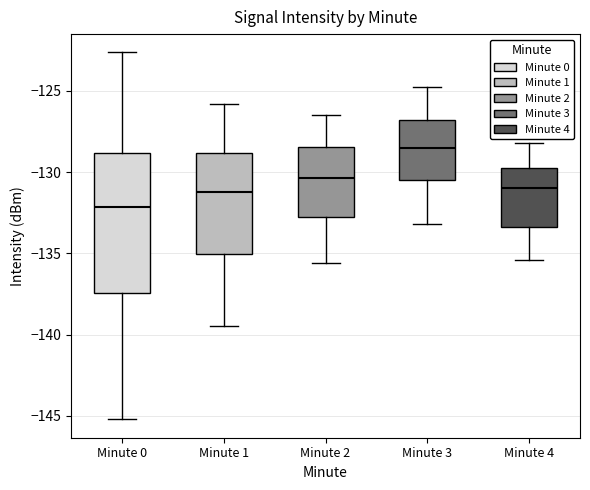

Where does the lower whisker of the box for Minute 2 end on the y-axis? The values are not printed on the chart, so give them approximately, as read against the axis.

-135.5